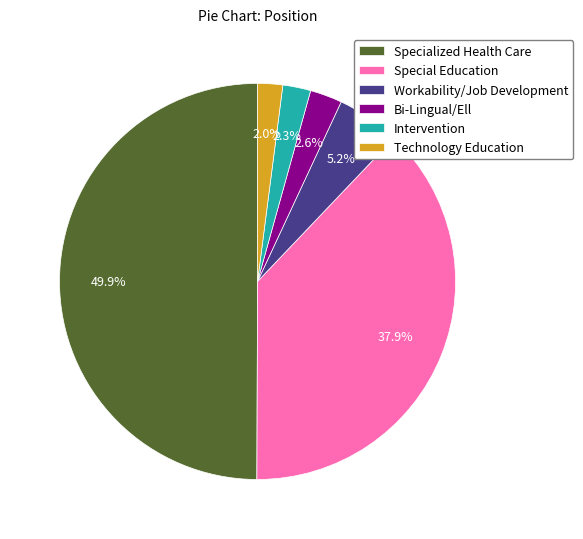

To the nearest percent, what is the difference between the Bi-Lingual/Ell and Specialized Health Care slice percentages?

47%